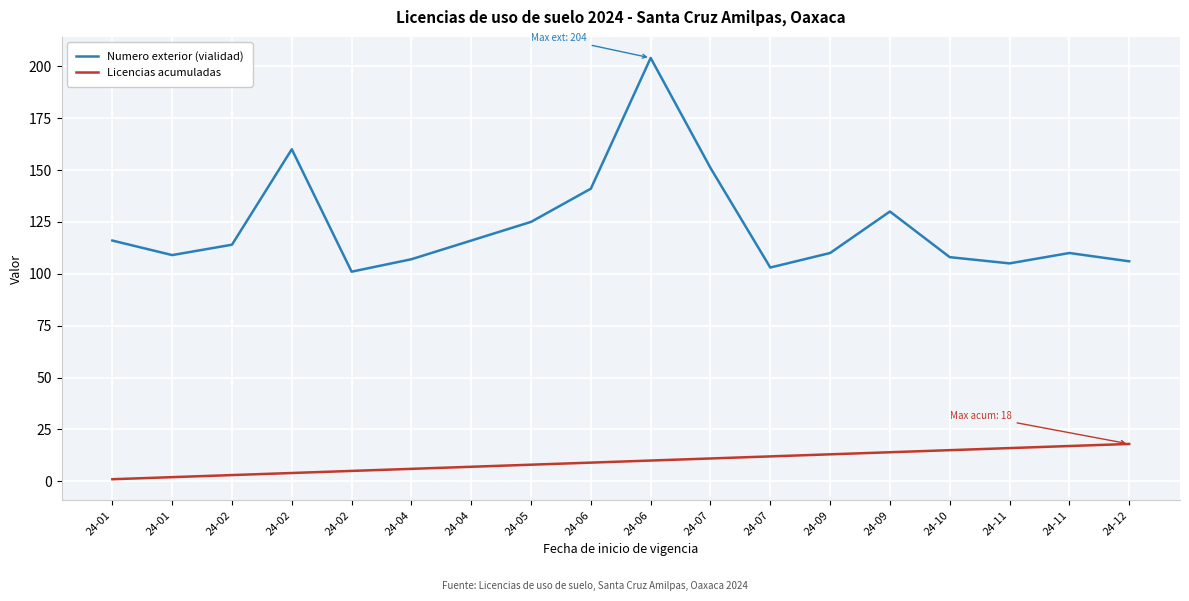

Reading left to right, extract all data points from this chart.

Numero exterior (vialidad): 116	109	114	160	101	107	116	125	141	204	151	103	110	130	108	105	110	106
Licencias acumuladas: 1	2	3	4	5	6	7	8	9	10	11	12	13	14	15	16	17	18